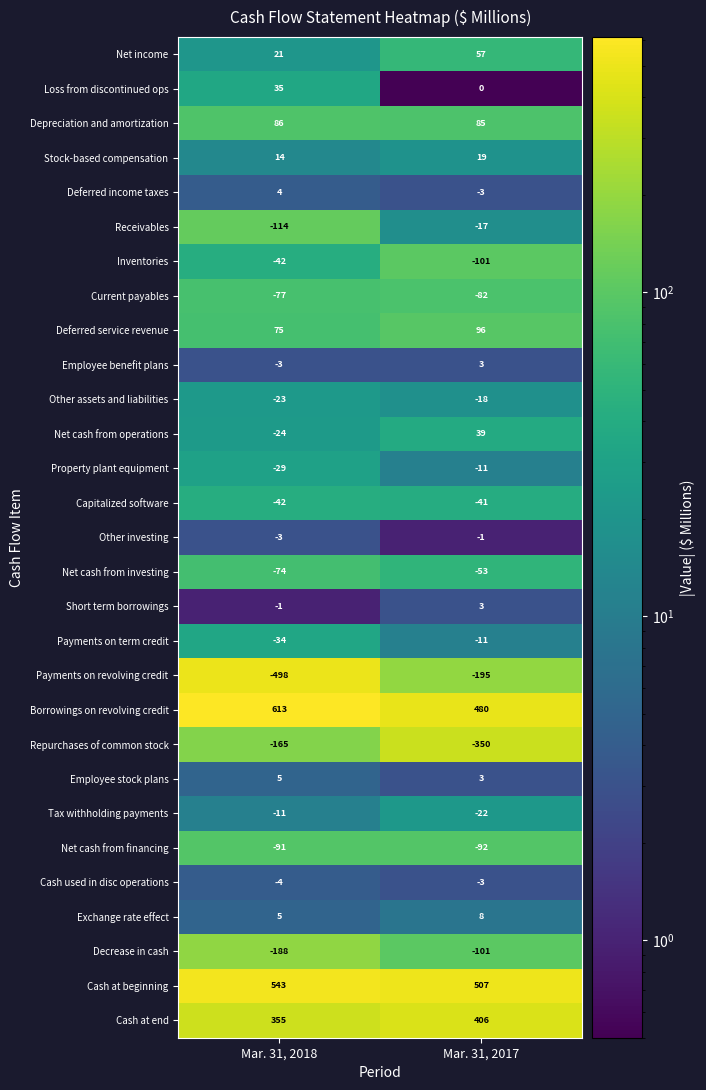

Between Mar. 31, 2018 and Mar. 31, 2017, which series saw the biggest shift?

Payments on revolving credit